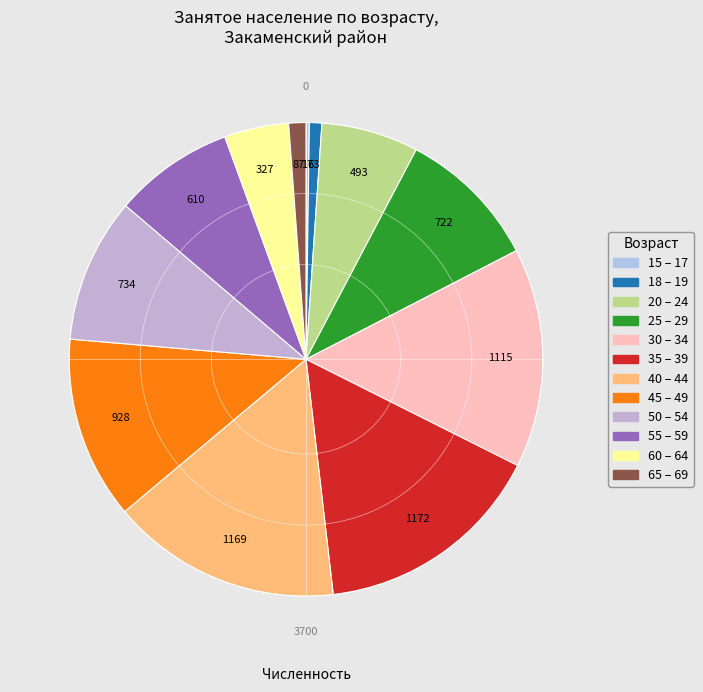

Which category has the biggest portion of the pie?

35 – 39